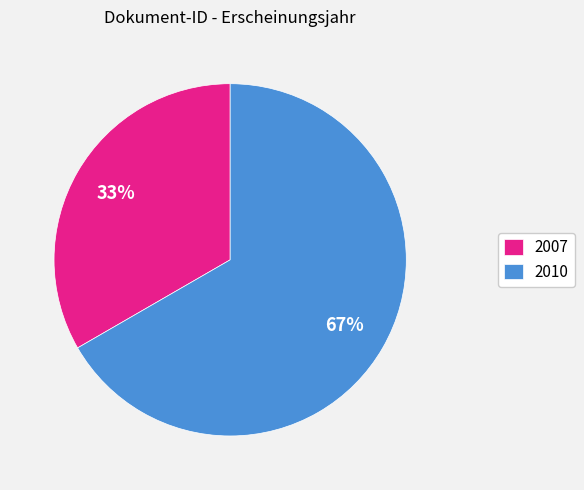

How many segments does this pie chart have?

2